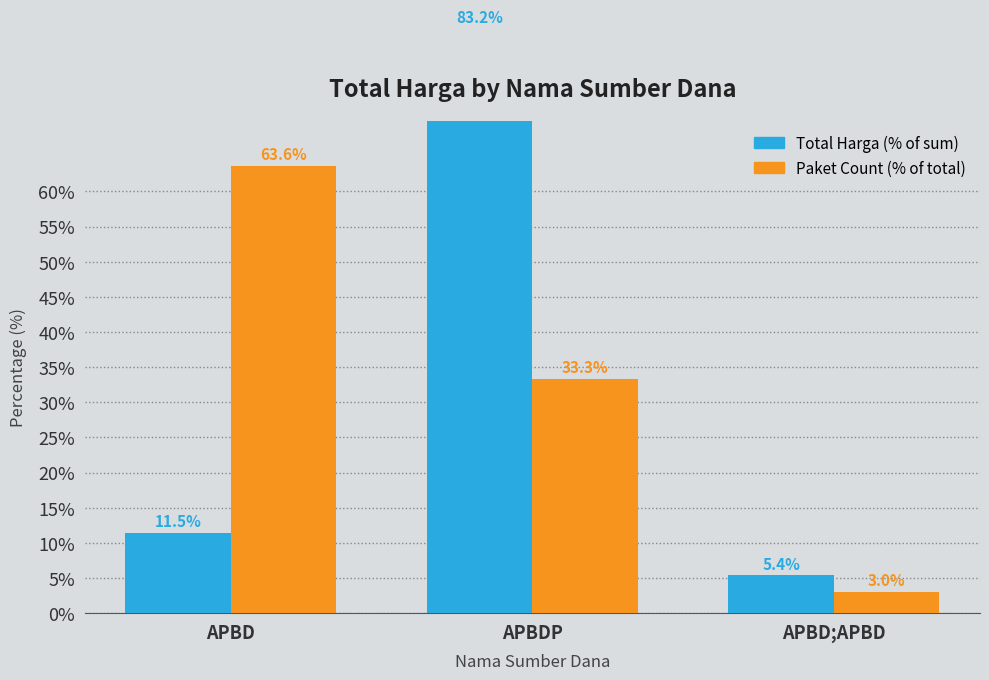

What is the label of the 2nd bar from the left?

APBDP